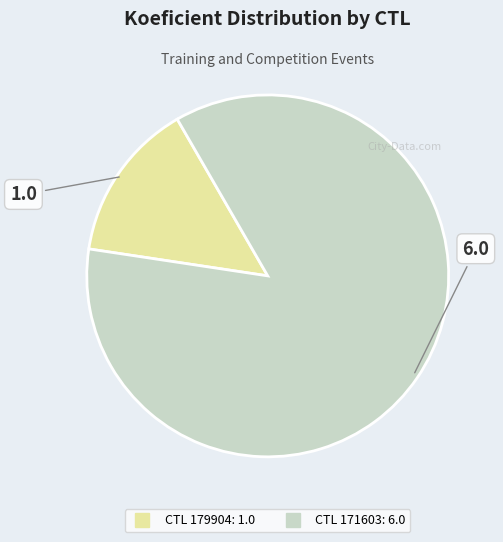

Is there any slice that represents more than half of the pie?

Yes